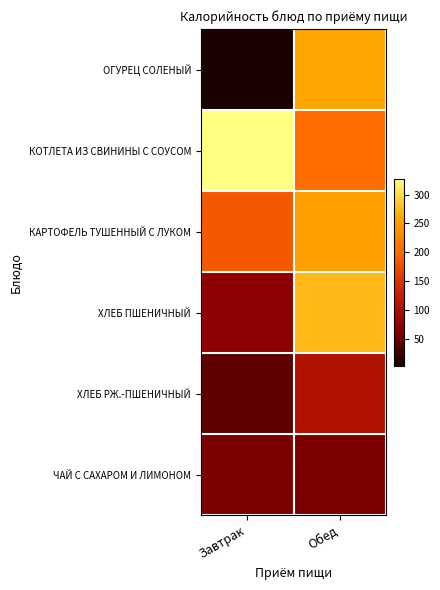

What is the maximum value shown in the chart?

327.3